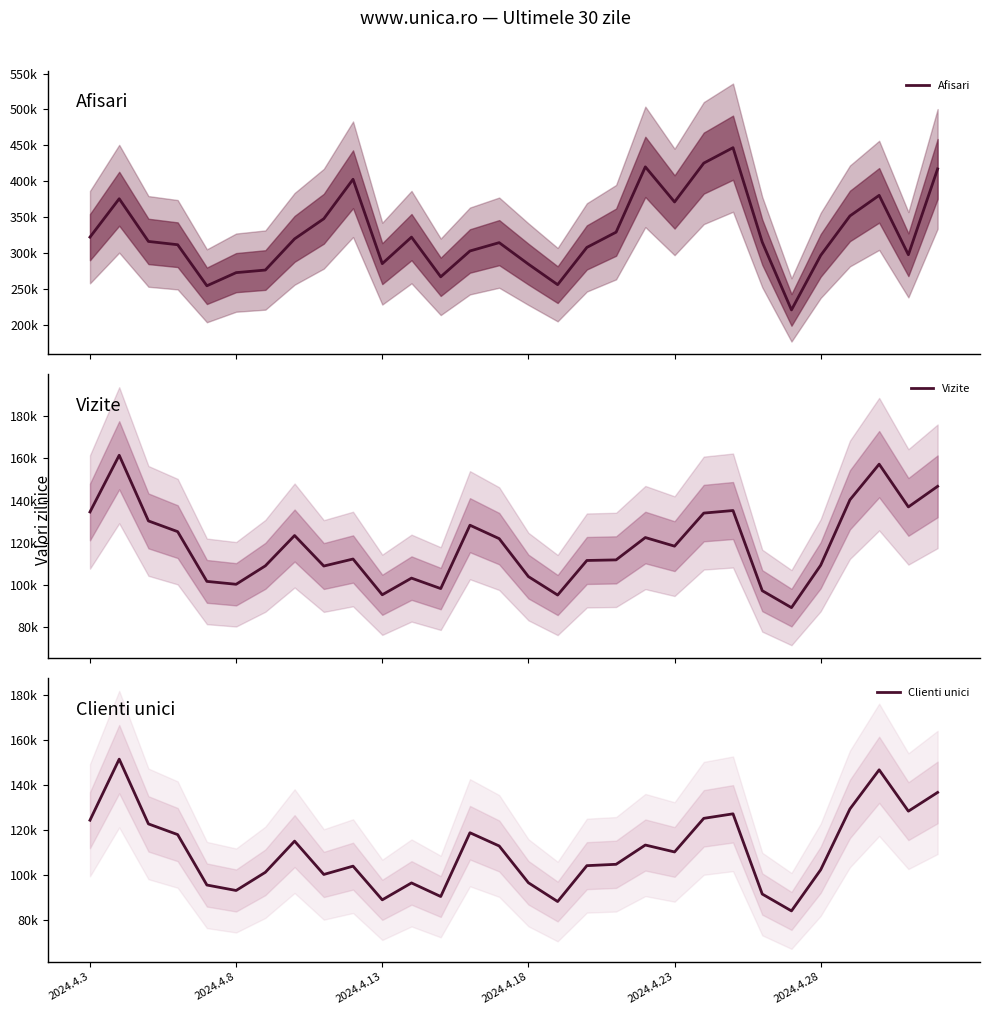

What is the sum of the Afisari values at 2024.4.3 and 22?

768758